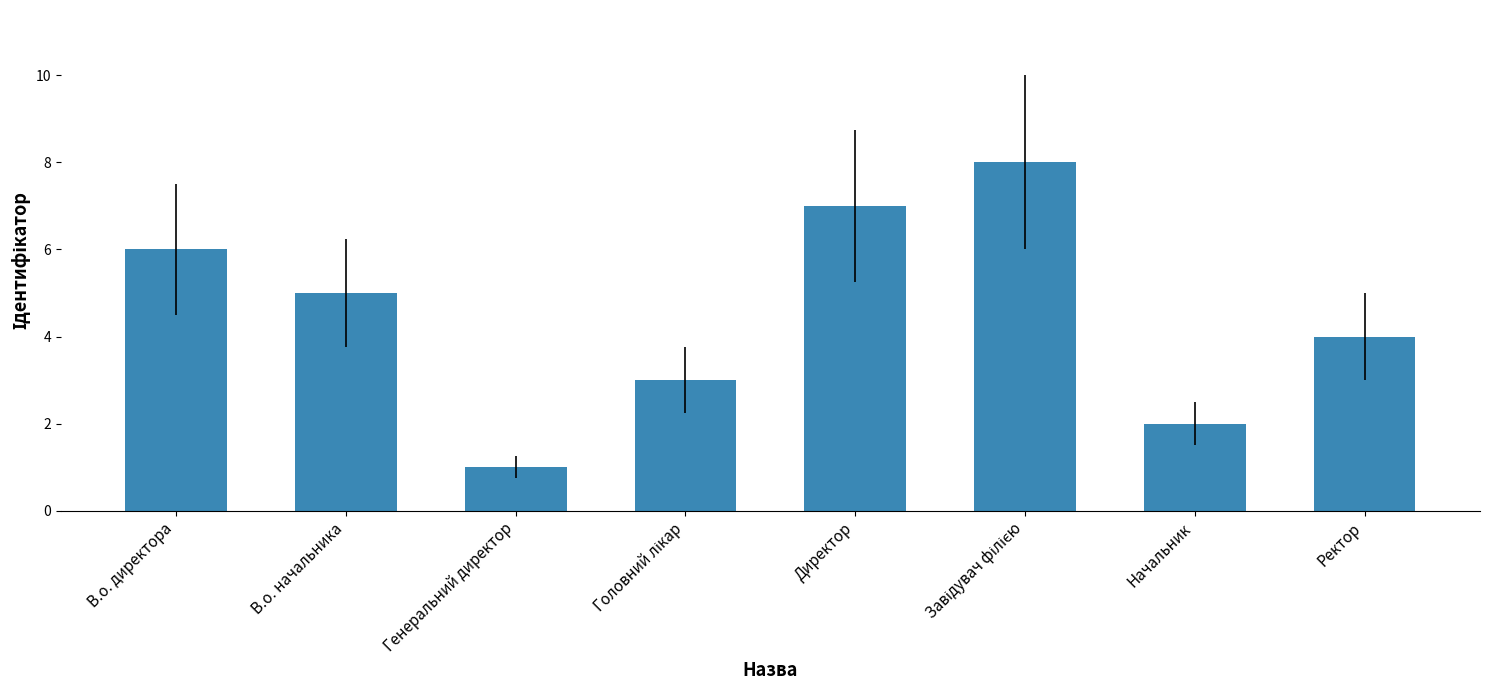

Reading left to right, what are all the values shown in this chart?

6	5	1	3	7	8	2	4